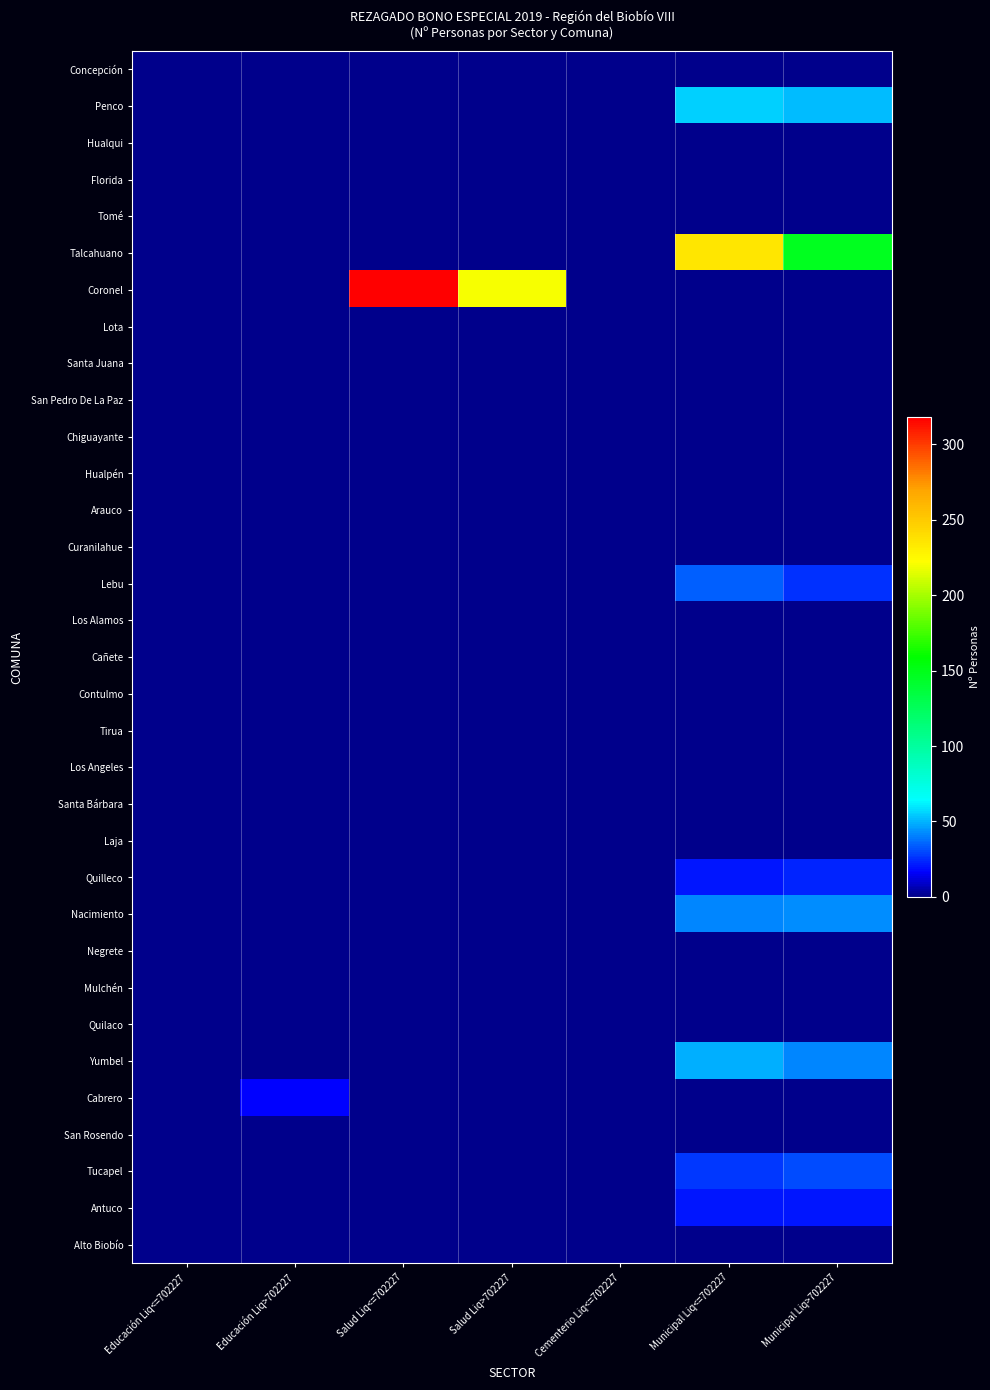

Which has a higher value, Educación Liq<=702227 or Salud Liq<=702227?

Educación Liq<=702227